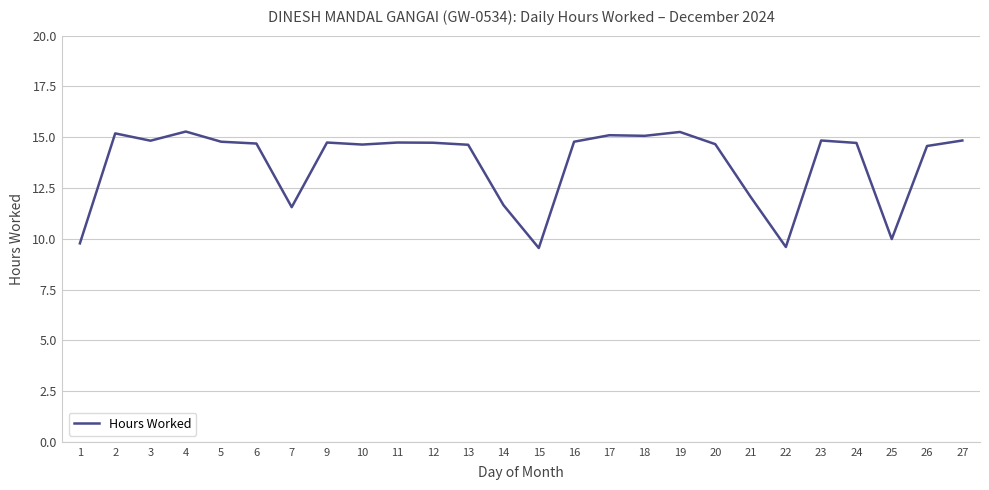

What is the greatest value displayed?

15.3